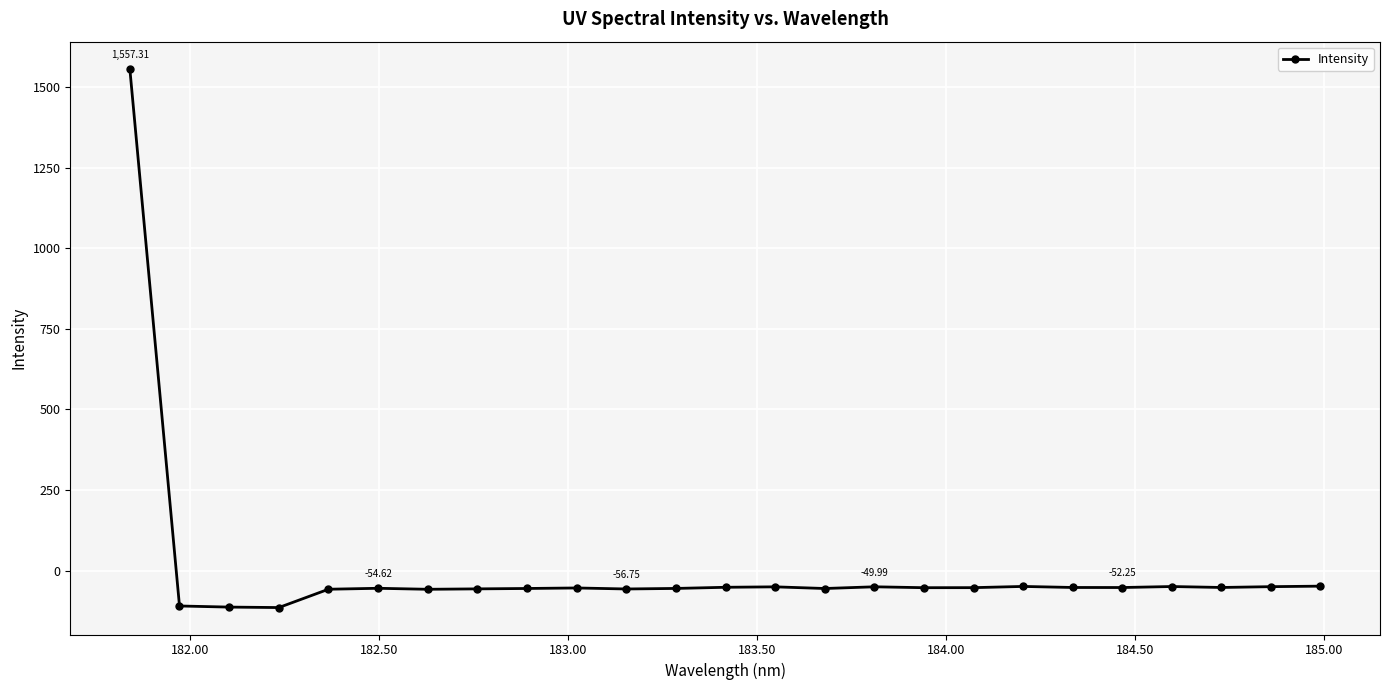

What is the difference between the second highest and second lowest values?

65.0